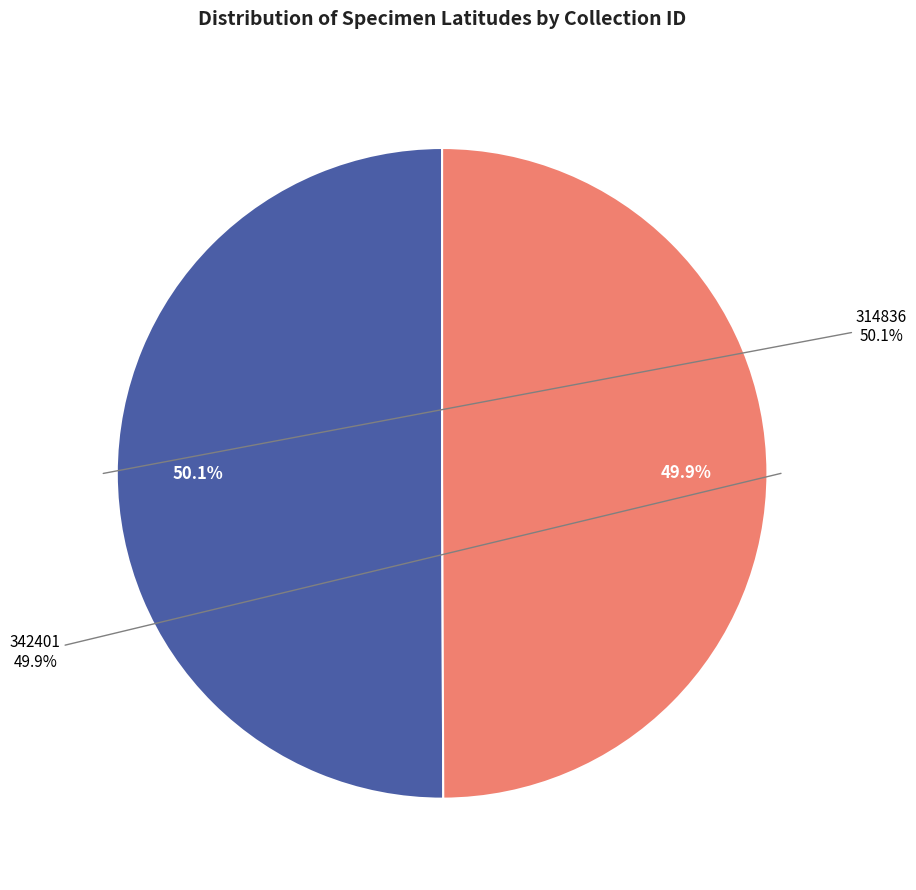

Count the number of slices in the pie.

2